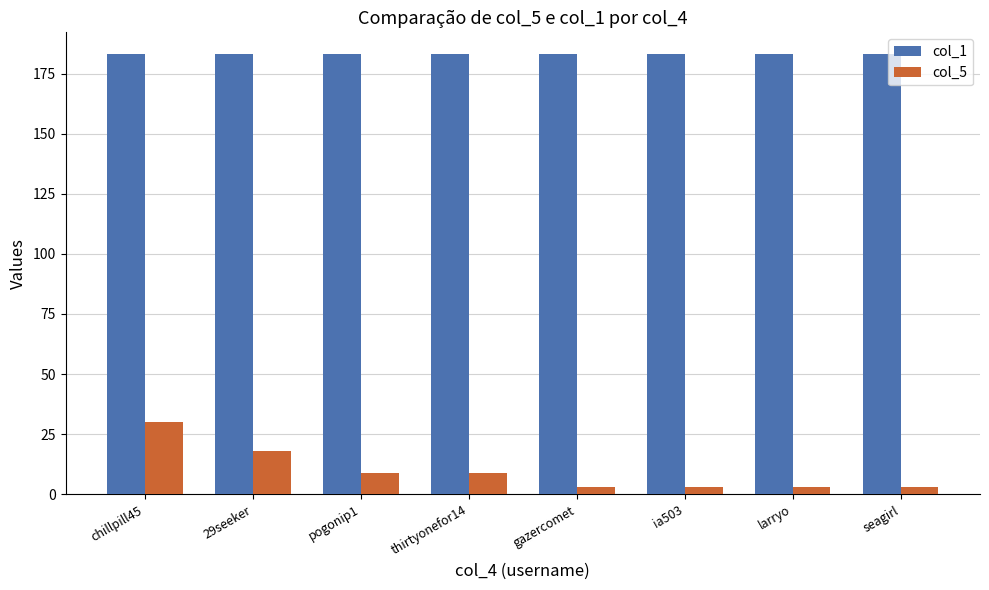

Reading right to left, what are all the values shown in this chart?

col_1: seagirl=183	larryo=183	ia503=183	gazercomet=183	thirtyonefor14=183	pogonip1=183	29seeker=183	chillpill45=183
col_5: seagirl=3	larryo=3	ia503=3	gazercomet=3	thirtyonefor14=9	pogonip1=9	29seeker=18	chillpill45=30